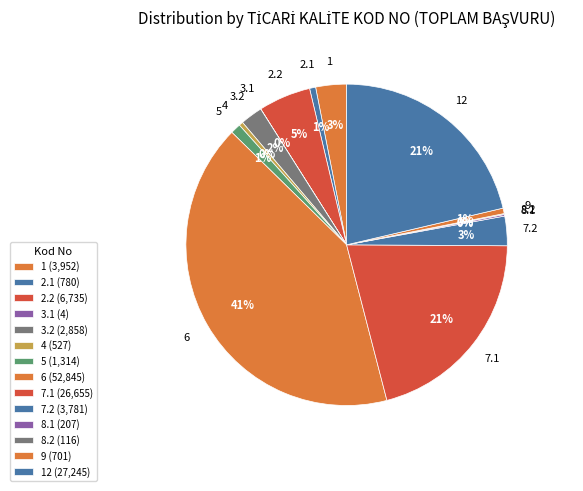

Rank the categories by value from lowest to highest.

3.1, 8.2, 8.1, 4, 9, 2.1, 5, 3.2, 7.2, 1, 2.2, 7.1, 12, 6